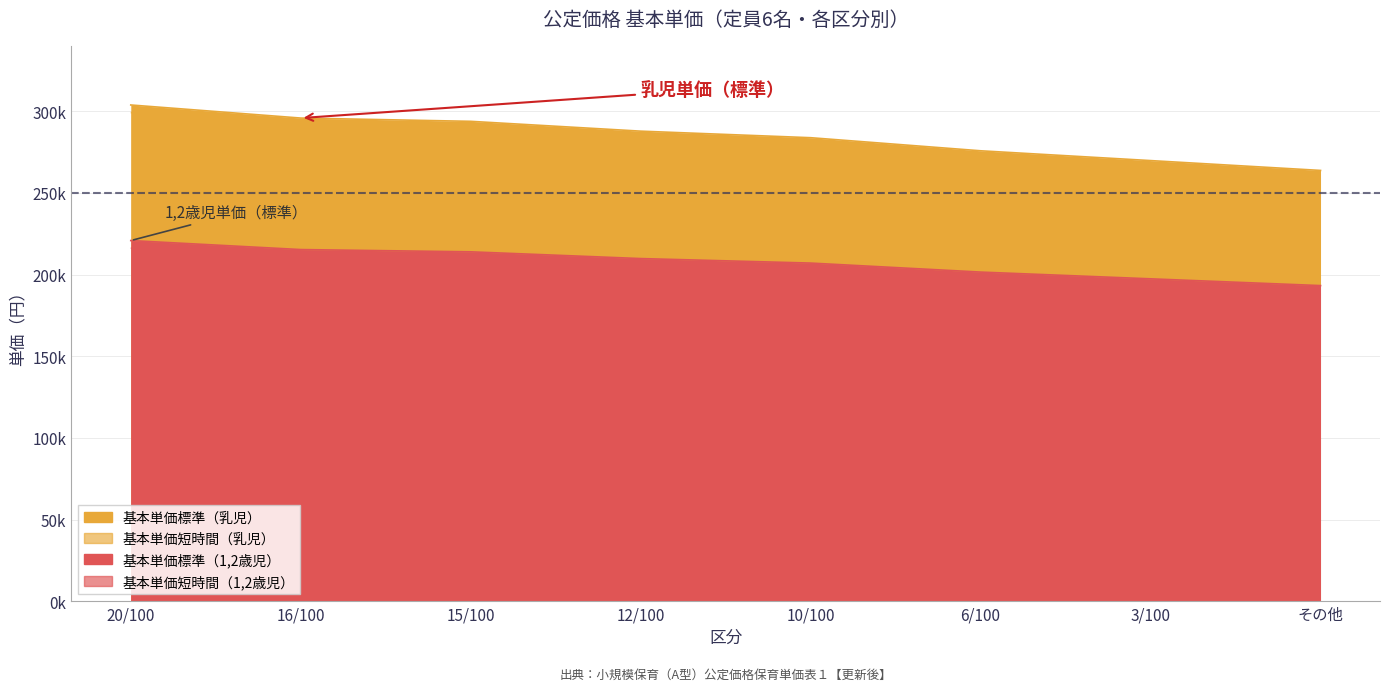

At which label does 基本単価短時間（定員6・乳児） reach its minimum?

その他